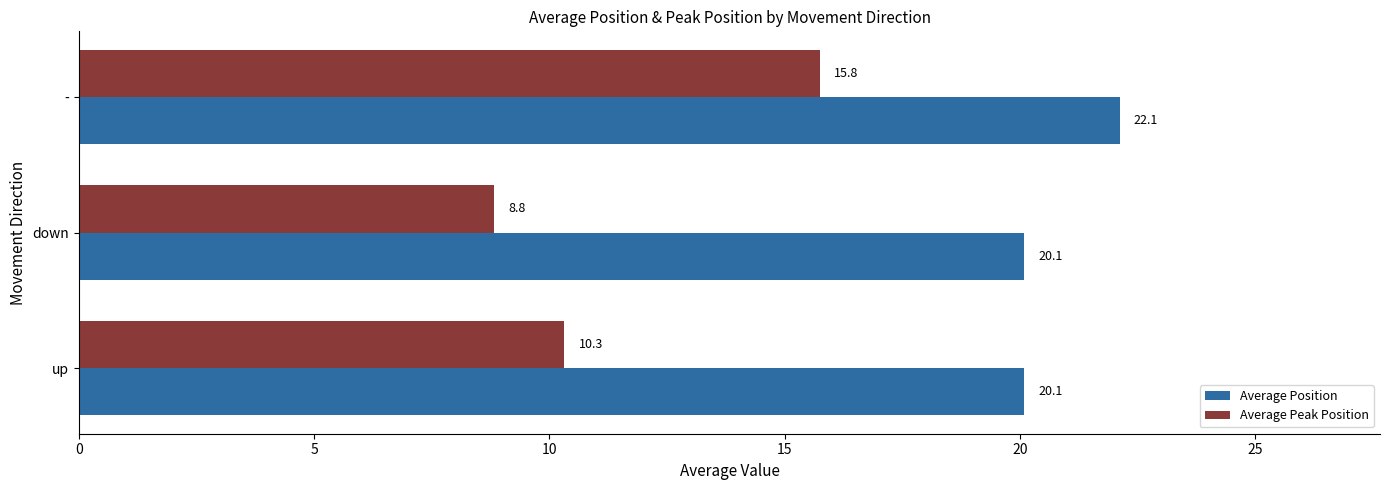

Rank the series by their average value, from lowest to highest.

Average Peak Position, Average Position